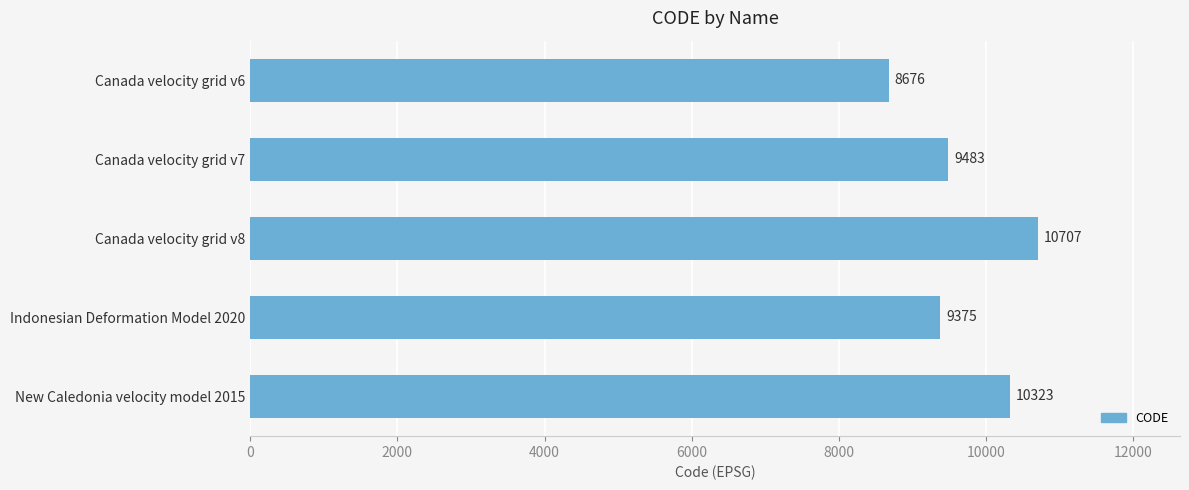

How many distinct data groups are displayed?

1